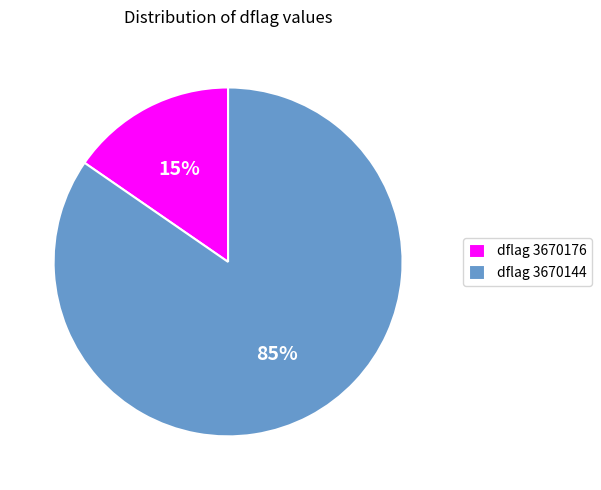

Which slice is the largest?

dflag 3670144